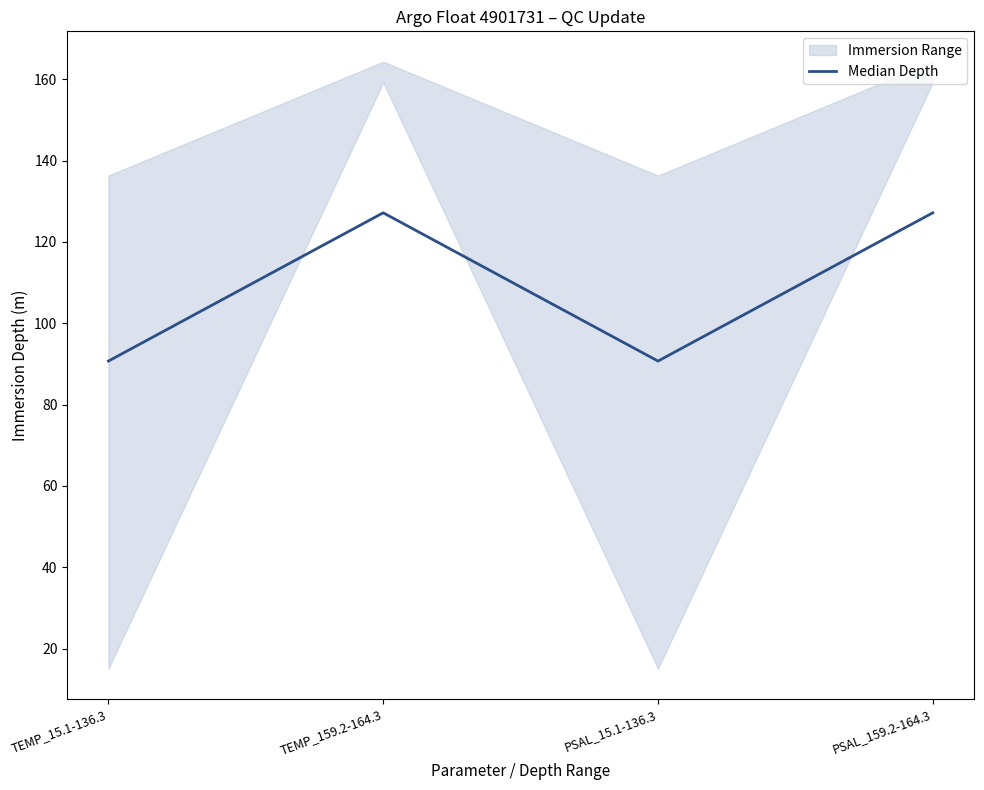

Rank the categories by value from lowest to highest.

TEMP_15.1-136.3, PSAL_15.1-136.3, TEMP_159.2-164.3, PSAL_159.2-164.3